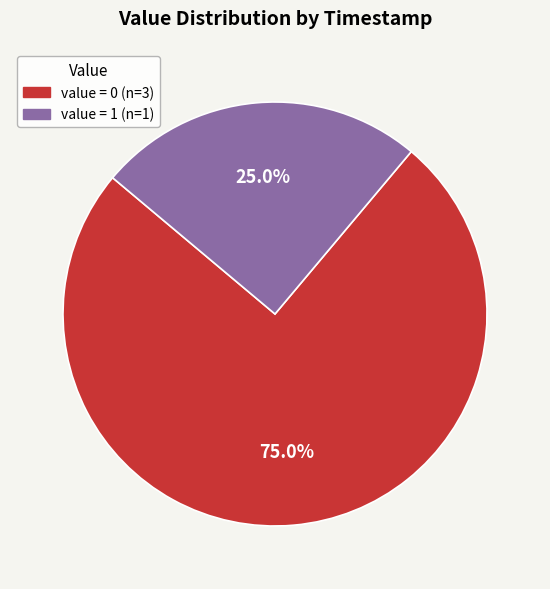

To the nearest percent, what is the difference between the largest and smallest slice percentages?

50%